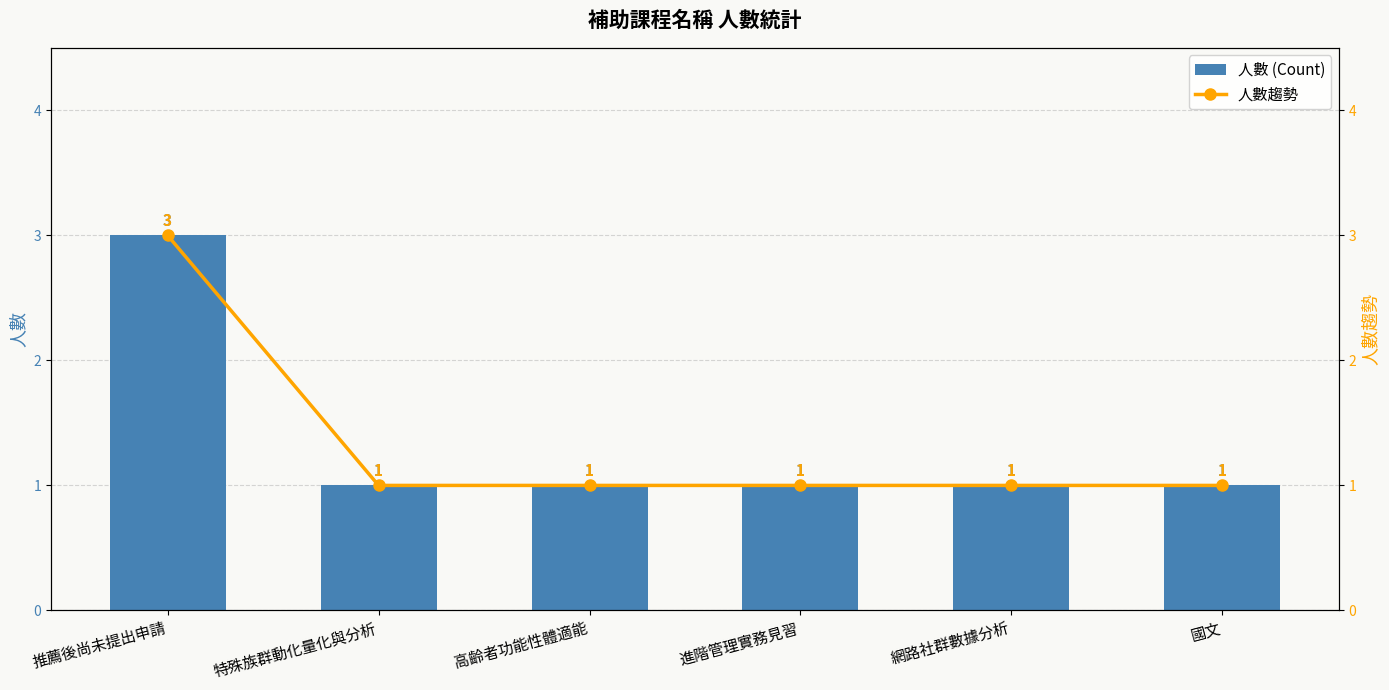

Between 高齡者功能性體適能 and 網路社群數據分析, which series saw the biggest shift?

人數 (Count)